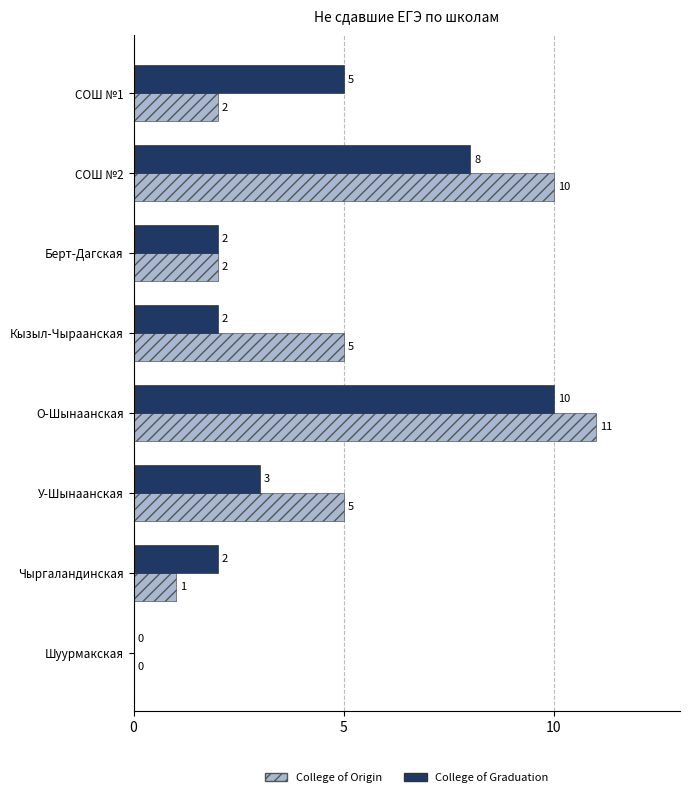

What is the sum of all College of Graduation values?

32